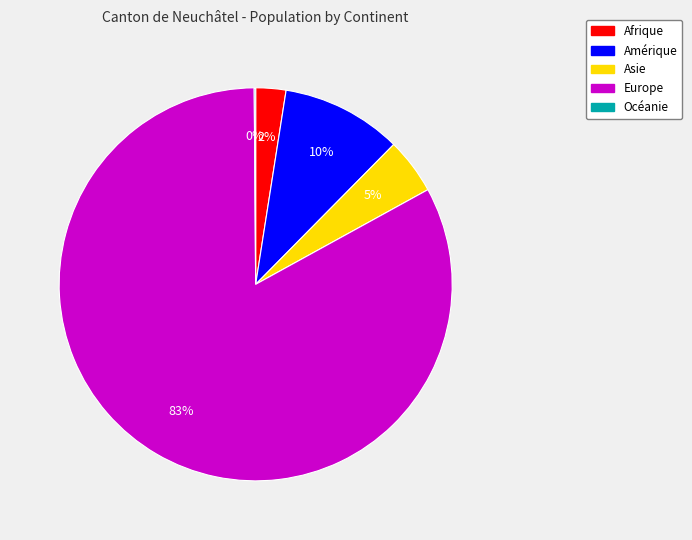

What percentage is the Afrique slice, to the nearest percent?

2%